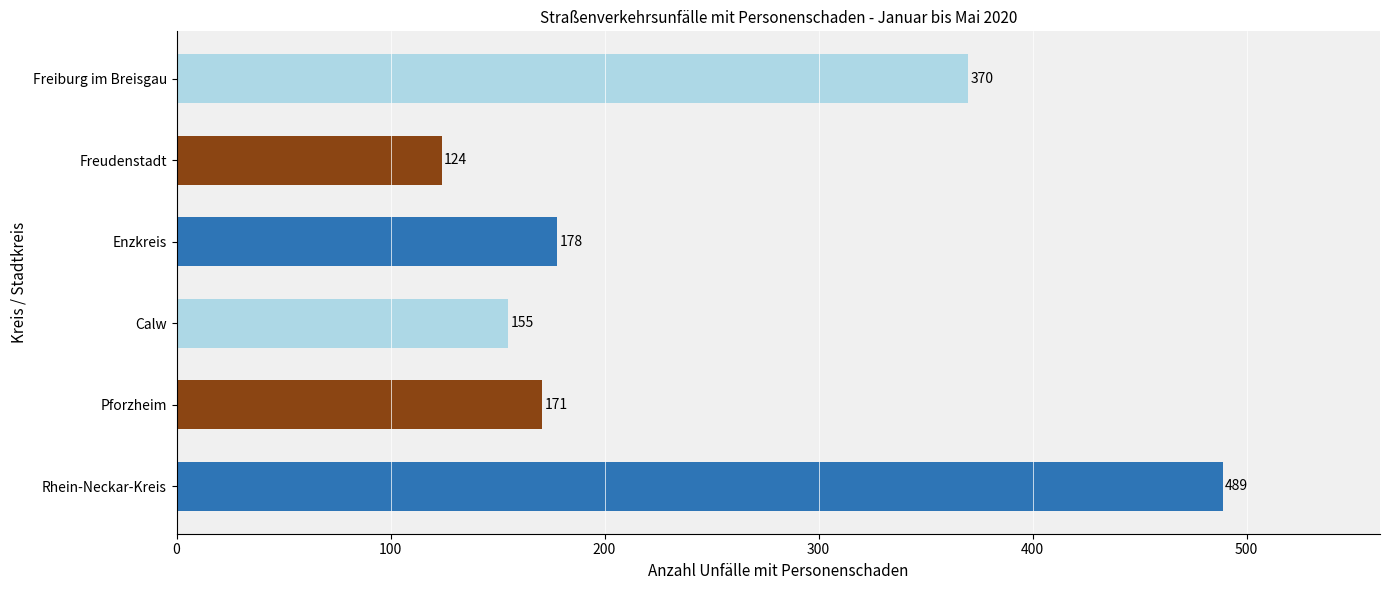

What is the maximum value shown in the chart?

489